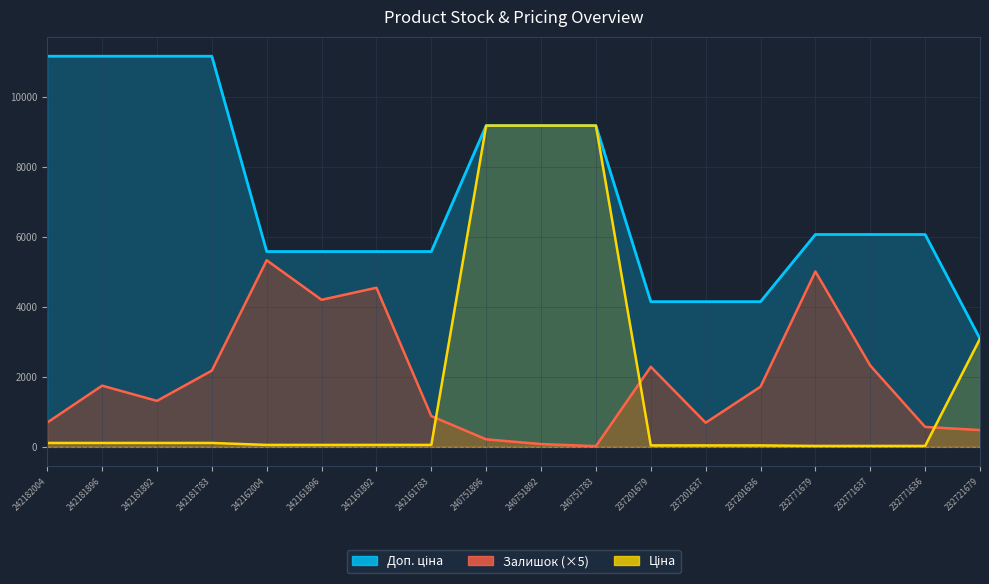

What is the average value of the Ціна series?

1751.4